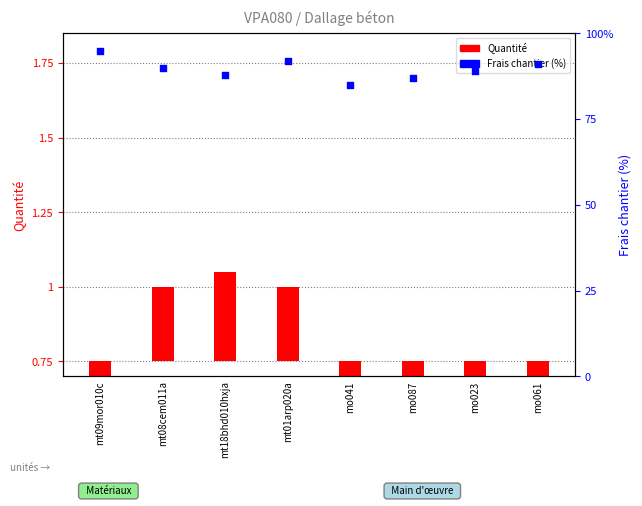

What is the change in value from mt18bhd010hxja to mo061?

+3